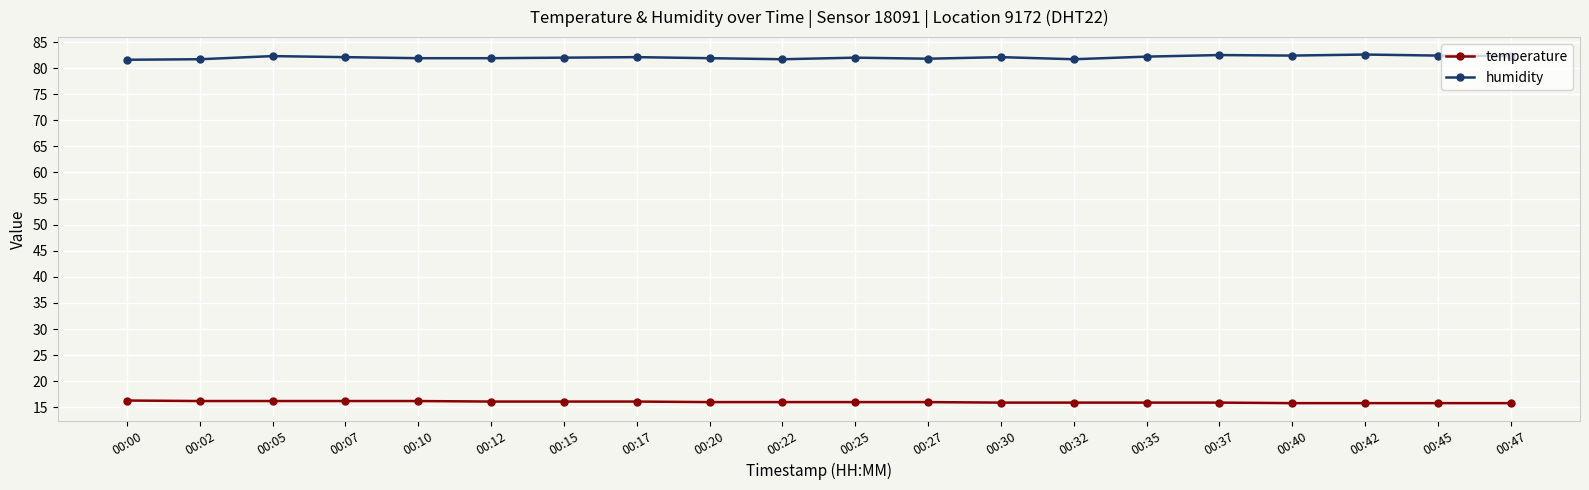

What is the approximate value of humidity at 00:02?

81.7